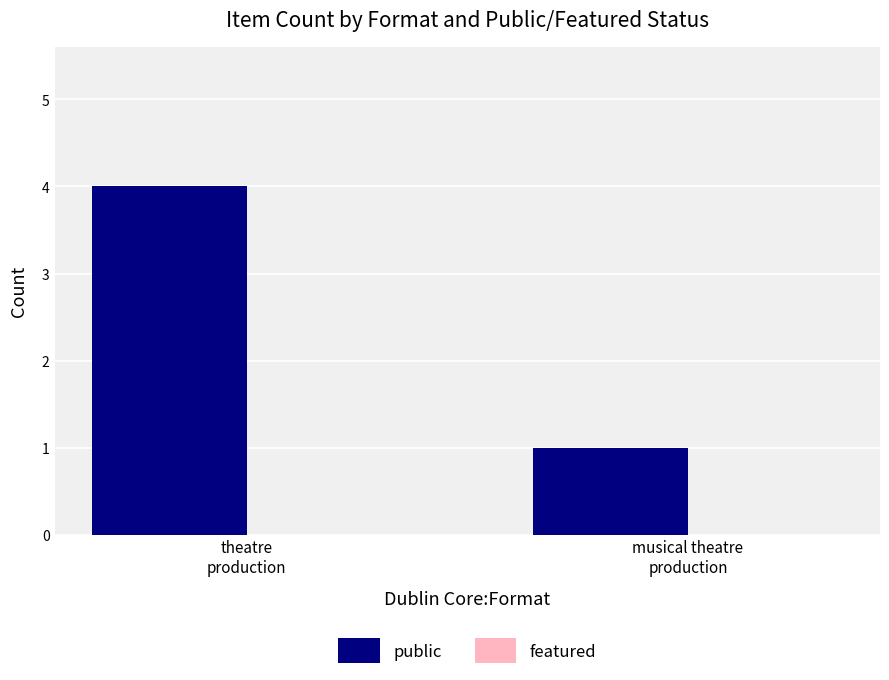

What is the difference between the maximum and minimum values?

3